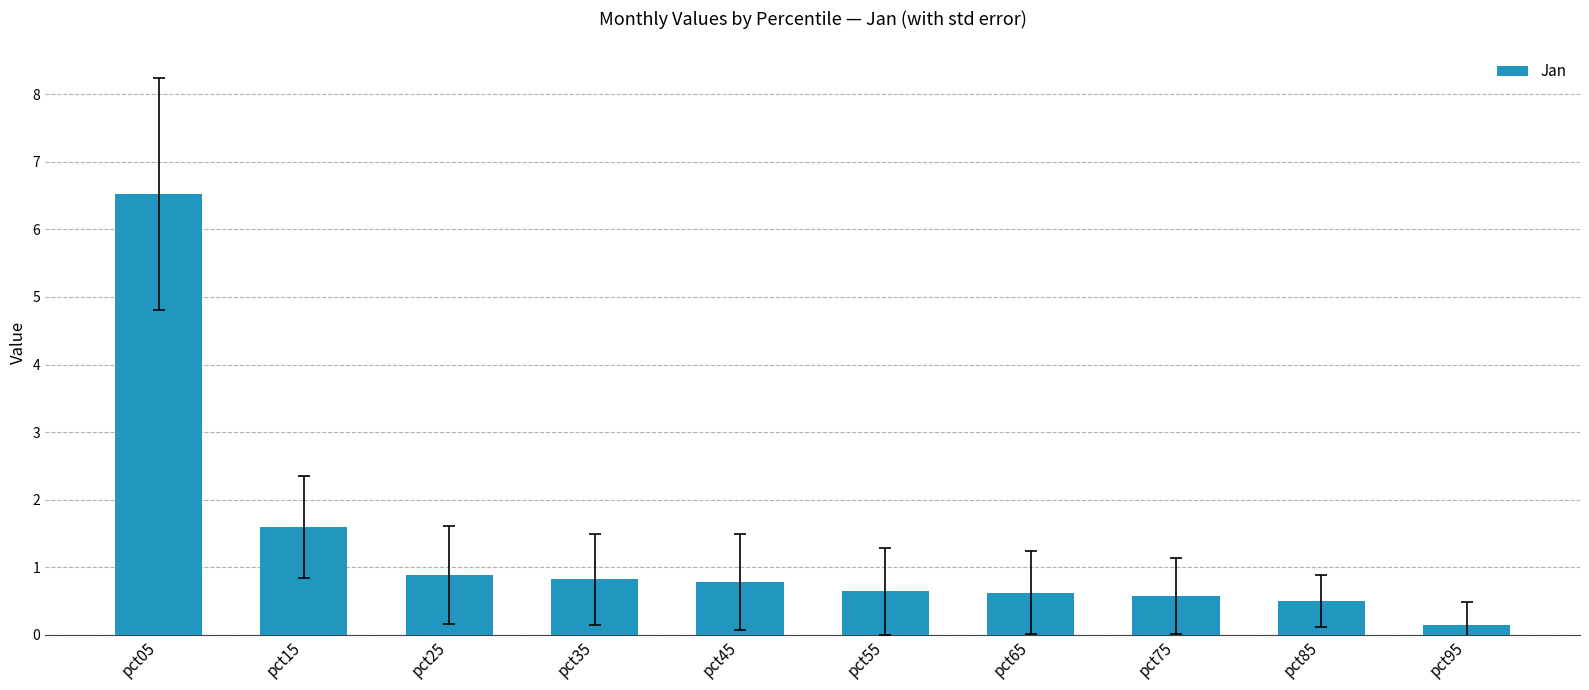

What is the average value?

1.3